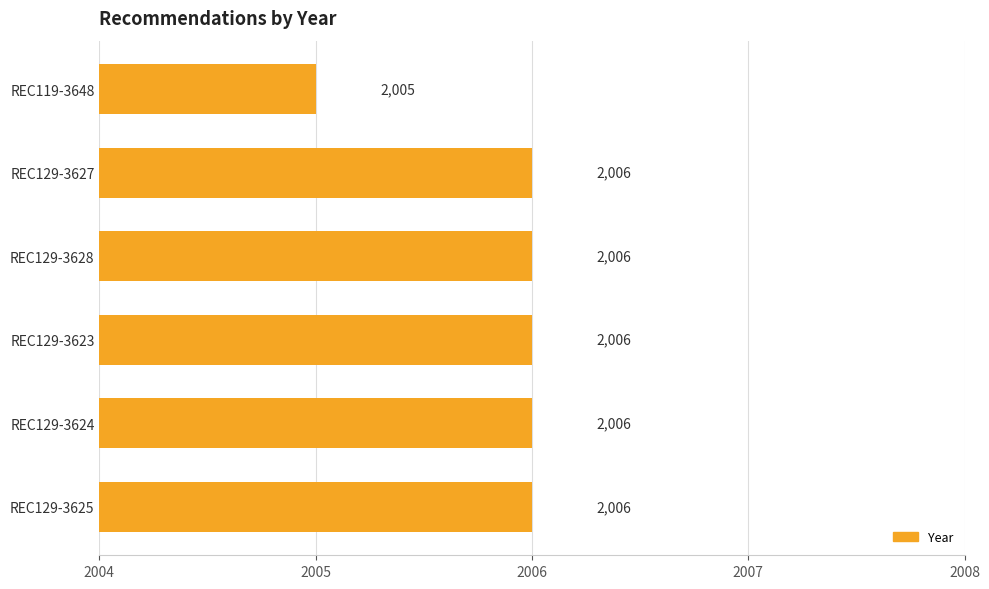

What is the average value?

2006